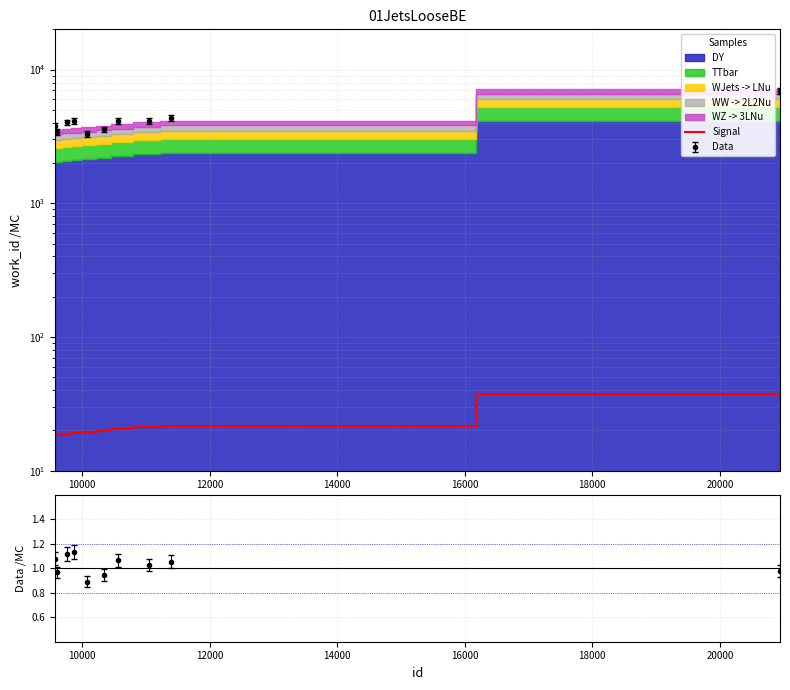

The value at 22000 is 8.5. True or false?

False